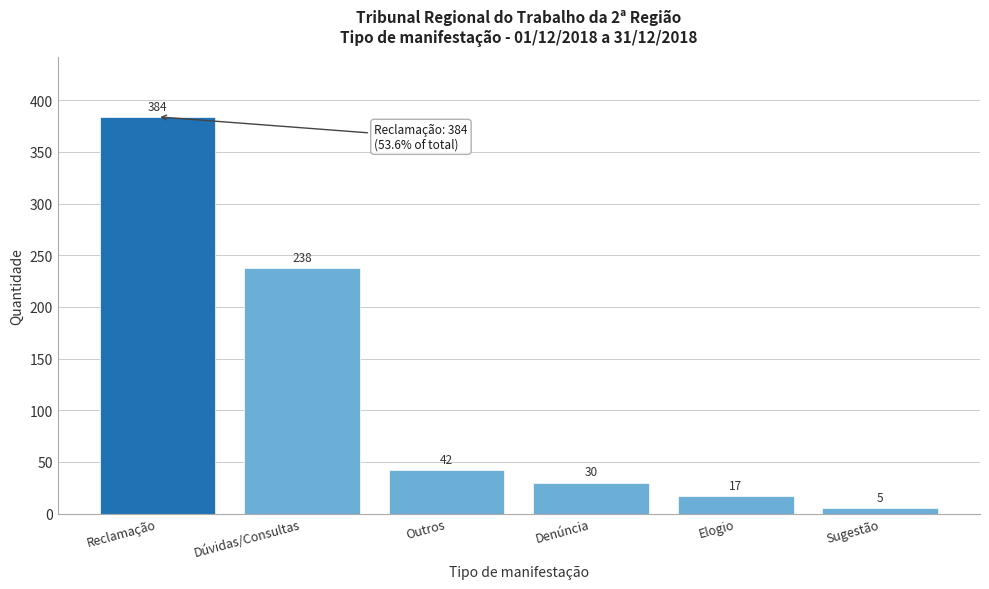

Reading right to left, what are all the values shown in this chart?

Sugestão=5	Elogio=17	Denúncia=30	Outros=42	Dúvidas/Consultas=238	Reclamação=384